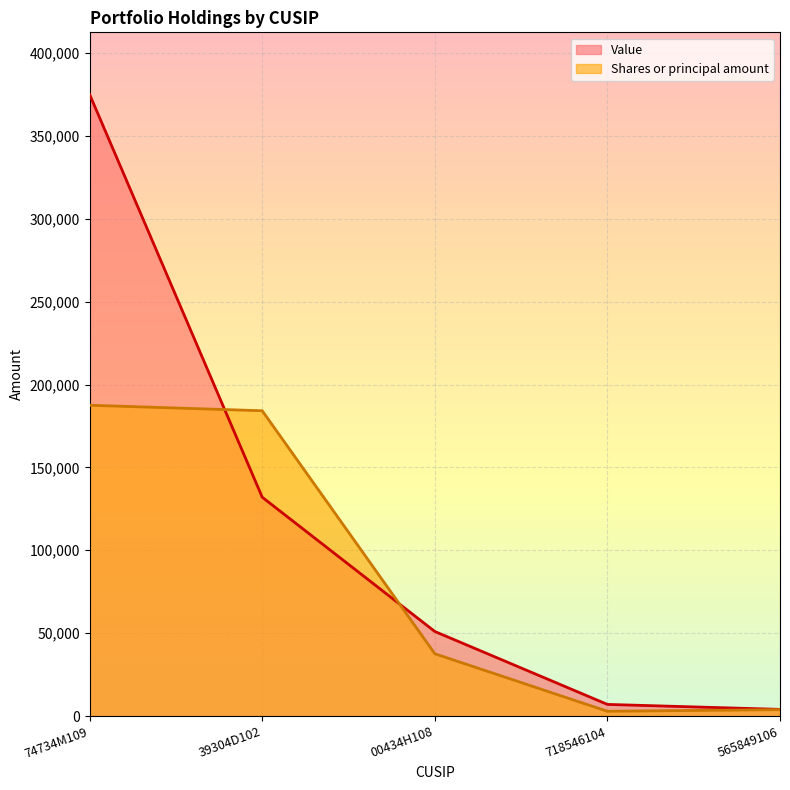

Where does the Shares or principal amount series first go above 37563?

74734M109